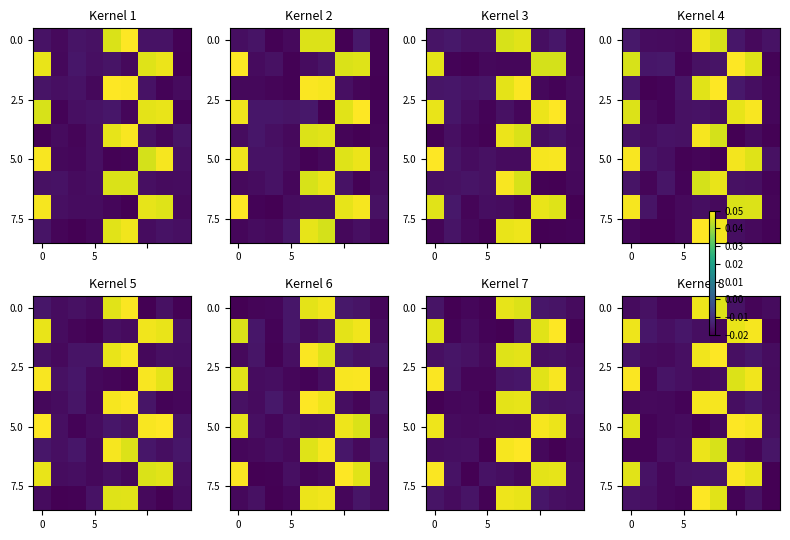

What is the total value across all series at 5?

-0.2